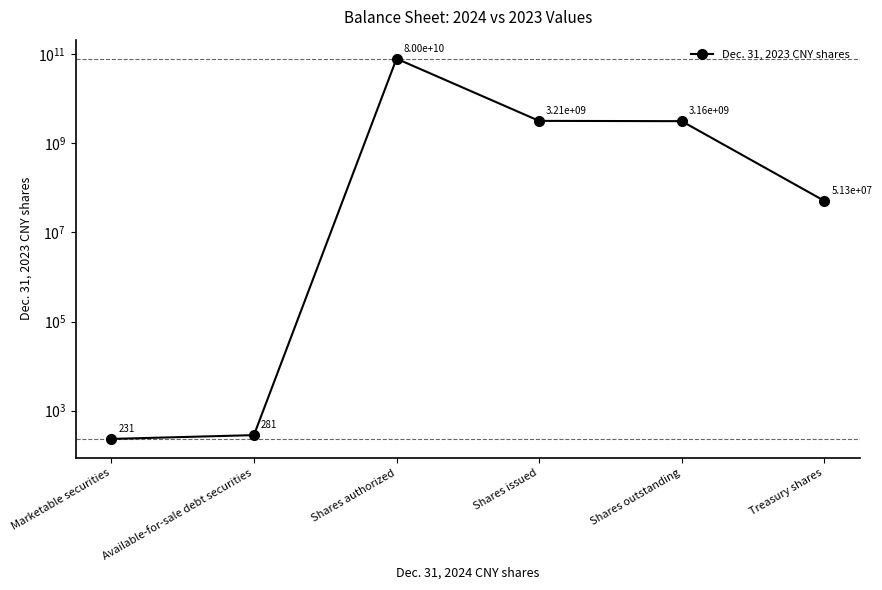

What is the minimum value shown in the chart?

231